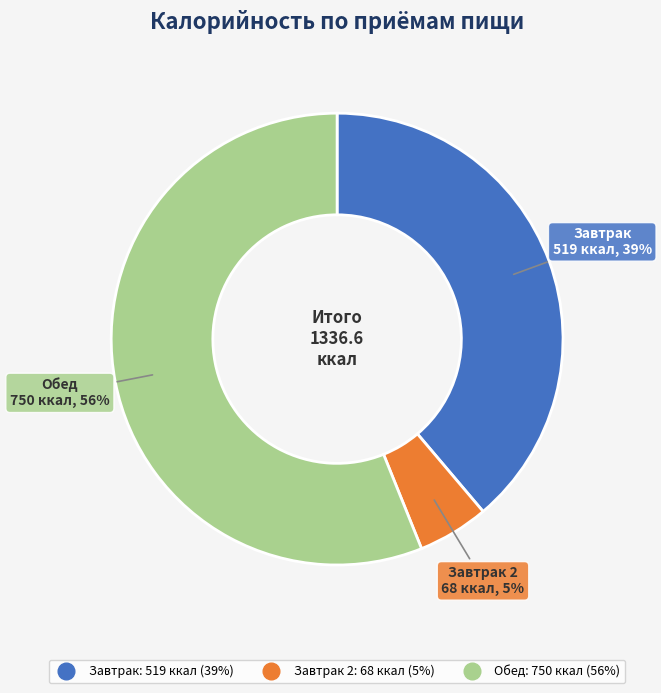

To the nearest percent, what is the average slice percentage?

33%